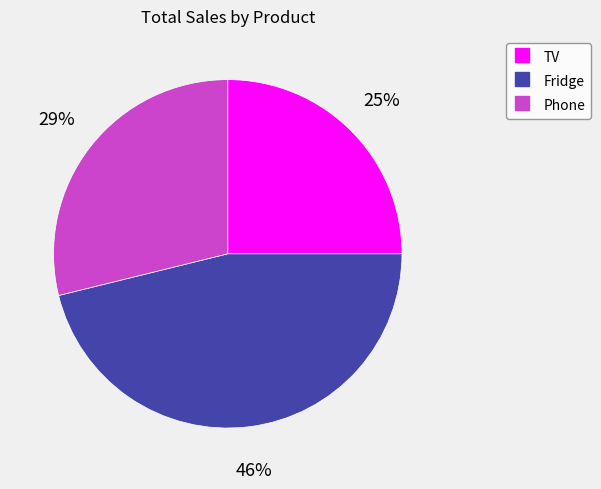

Combined, do Fridge and TV account for over 50%?

Yes